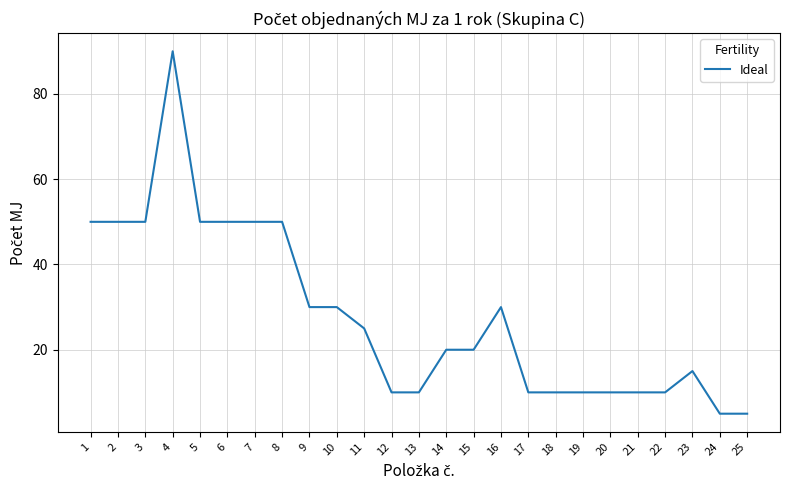

The chart shows a value of 40 at 10. True or false?

False